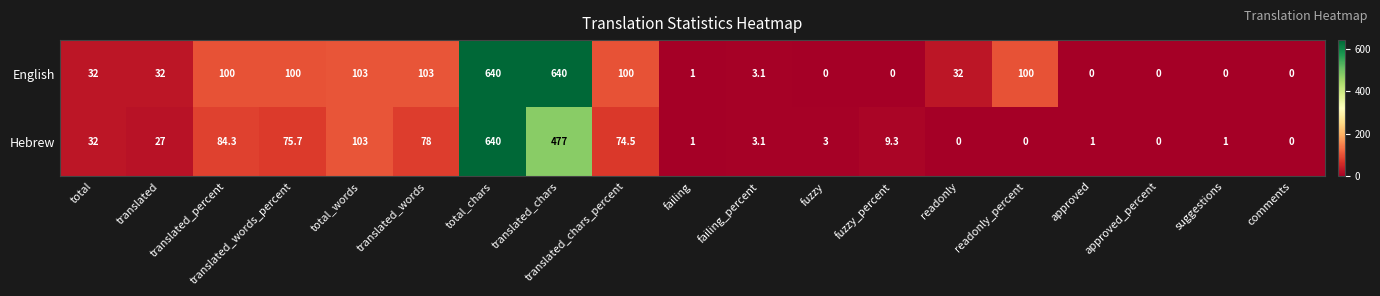

At fuzzy, list the series in order from smallest to largest.

English, Hebrew